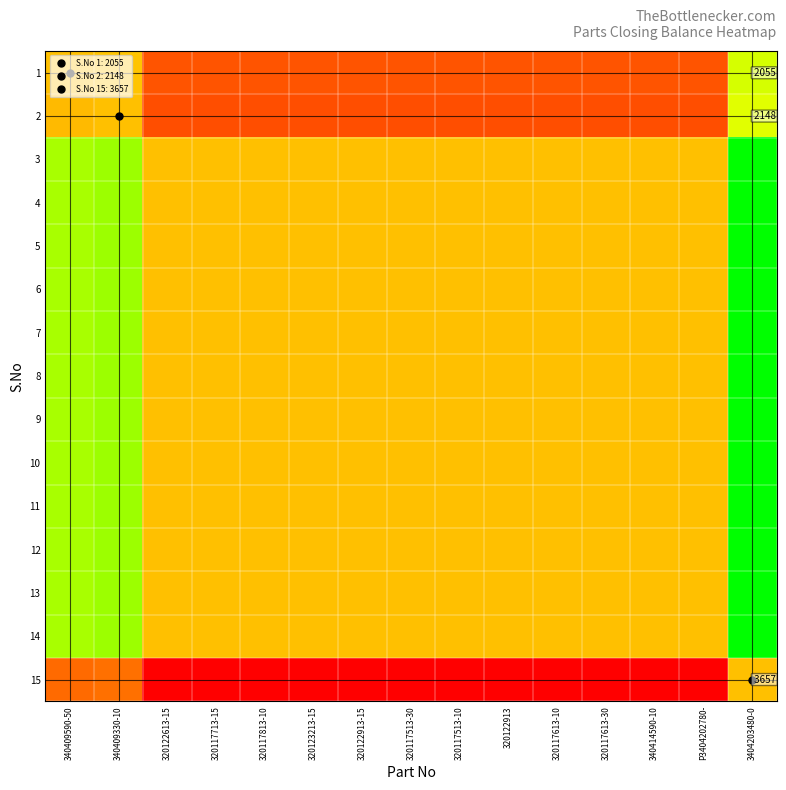

What is the maximum value for 10?

1.0